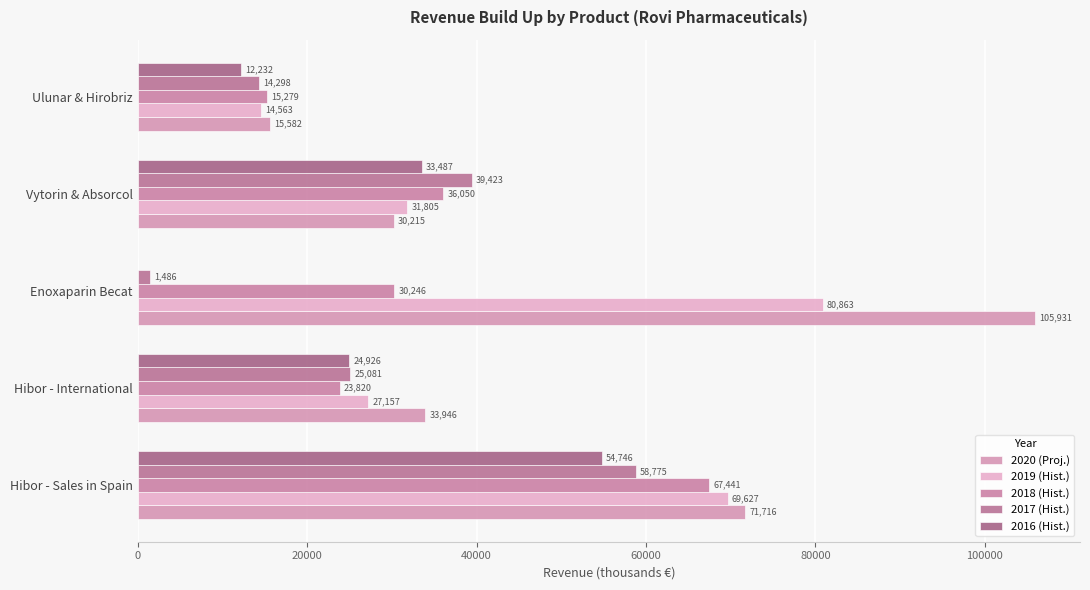

Count the number of categories in the chart.

5